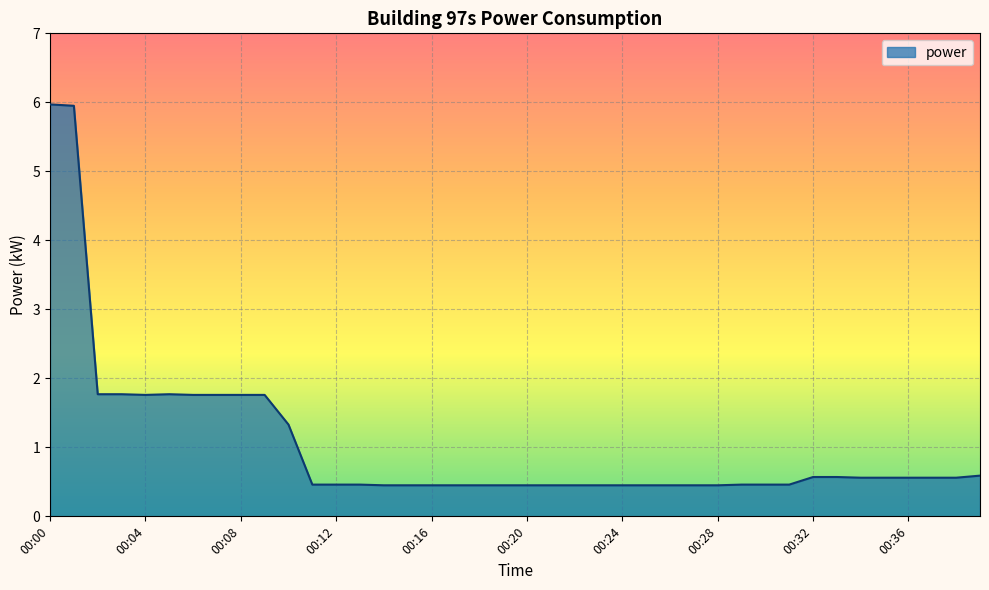

What is the difference between the maximum and minimum values?

5.5